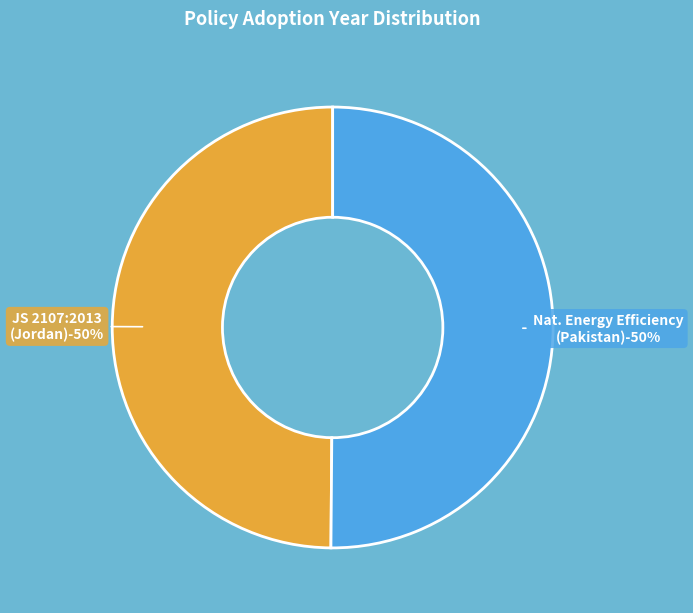

To the nearest percent, what portion does JS 2107:2013 Technical Regulation (Jordan) represent?

50%